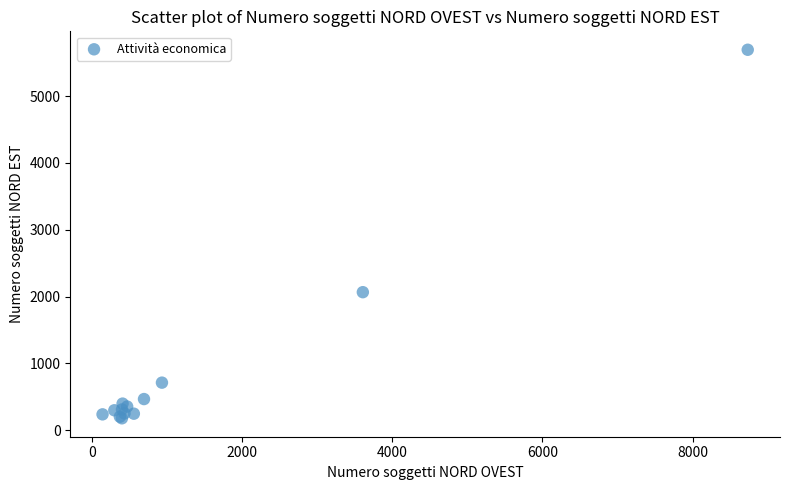

What Y value in the scatter plot is closest to 2936?

2065